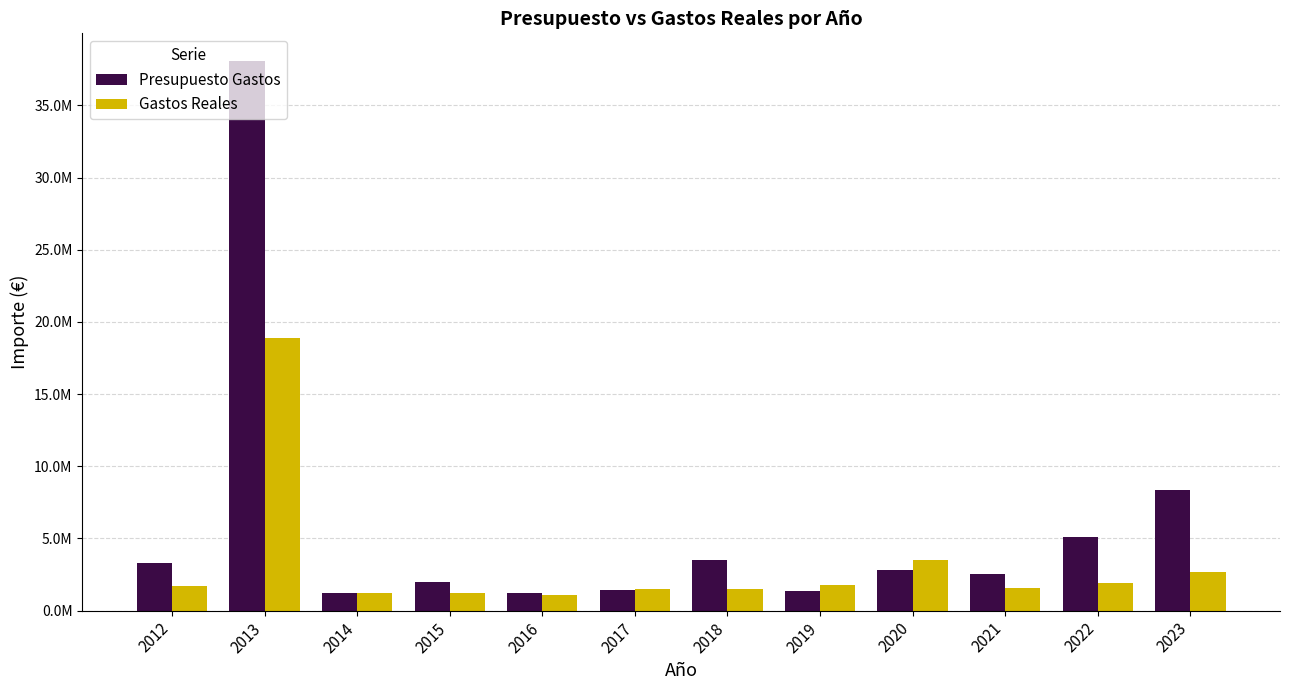

Where does the Gastos Reales series first go above 1705654?

2012